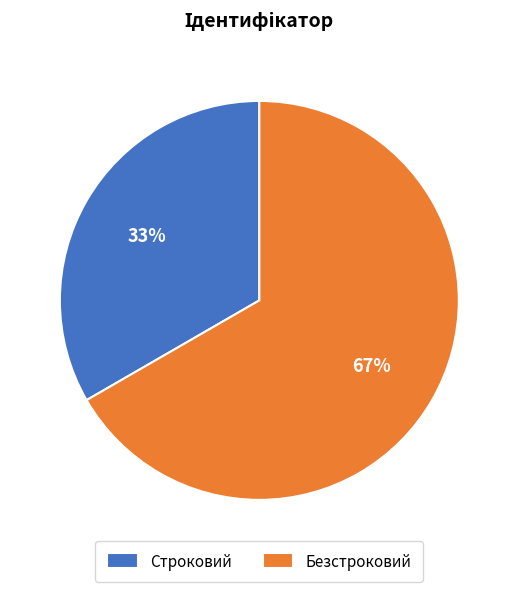

Approximately how many times larger is the value at Строковий compared to Безстроковий?

0.5